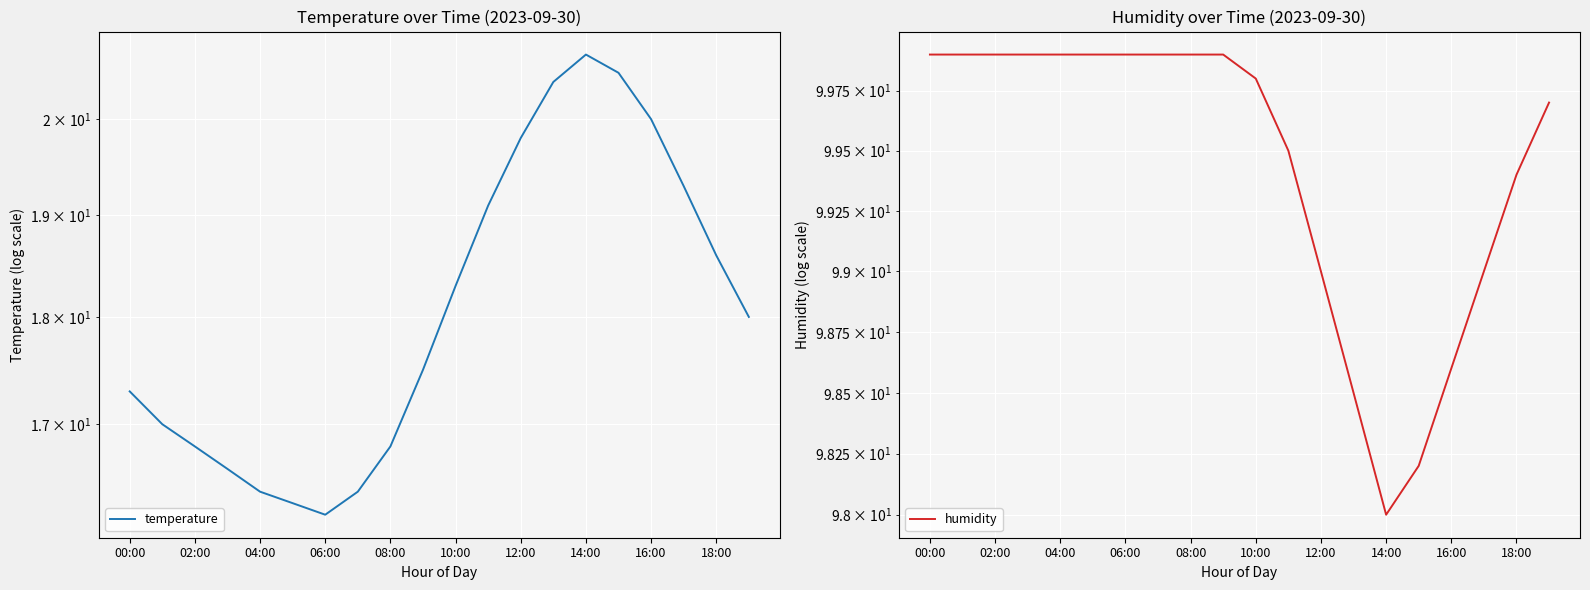

Reading right to left, what are all the values shown in this chart?

temperature: 18.0	18.6	19.3	20.0	20.5	20.7	20.4	19.8	19.1	18.3	17.5	16.8	16.4	16.2	16.3	16.4	16.6	16.8	17.0	17.3
humidity: 99.7	99.4	99.0	98.6	98.2	98.0	98.5	99.0	99.5	99.8	99.9	99.9	99.9	99.9	99.9	99.9	99.9	99.9	99.9	99.9